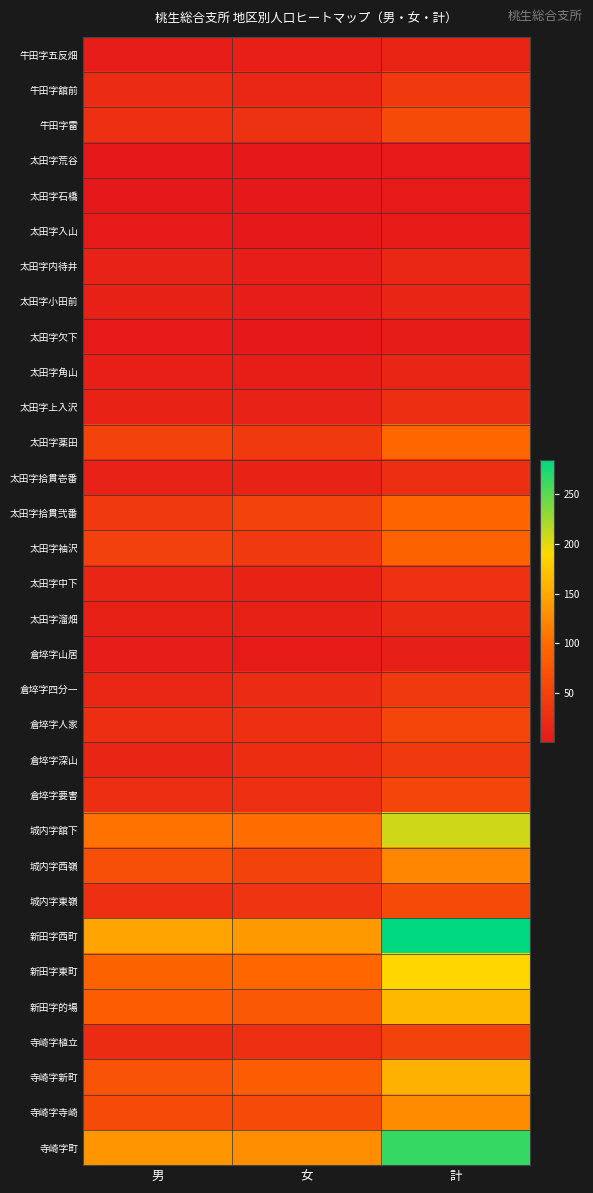

How many data points does each series have?

3